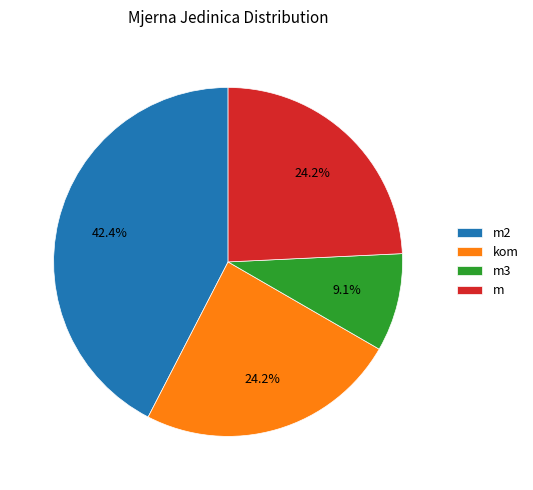

True or false: kom accounts for 1% of the total.

False